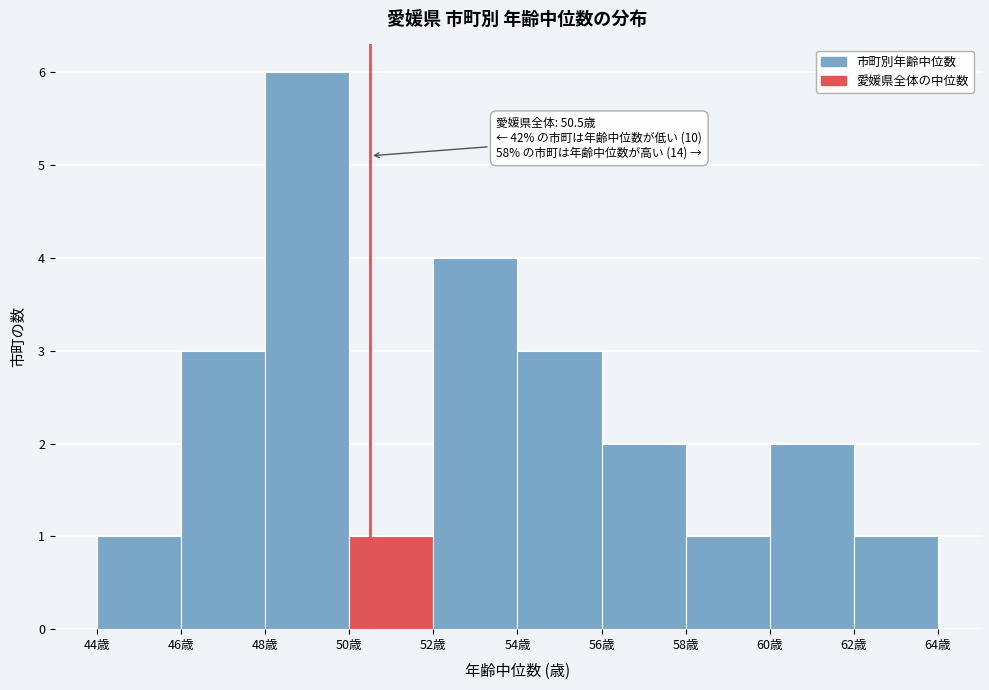

Over which range of the x-axis is the bar tallest?

48 to 50